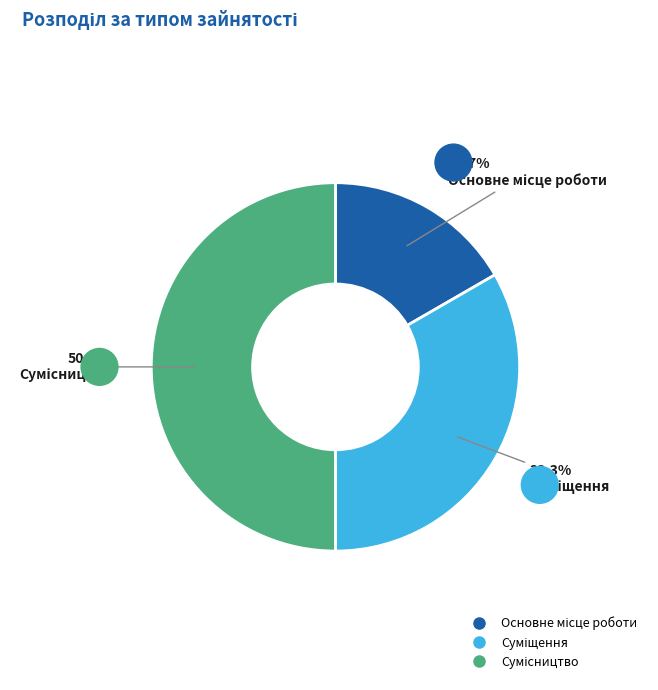

How many slices are in this pie chart?

3